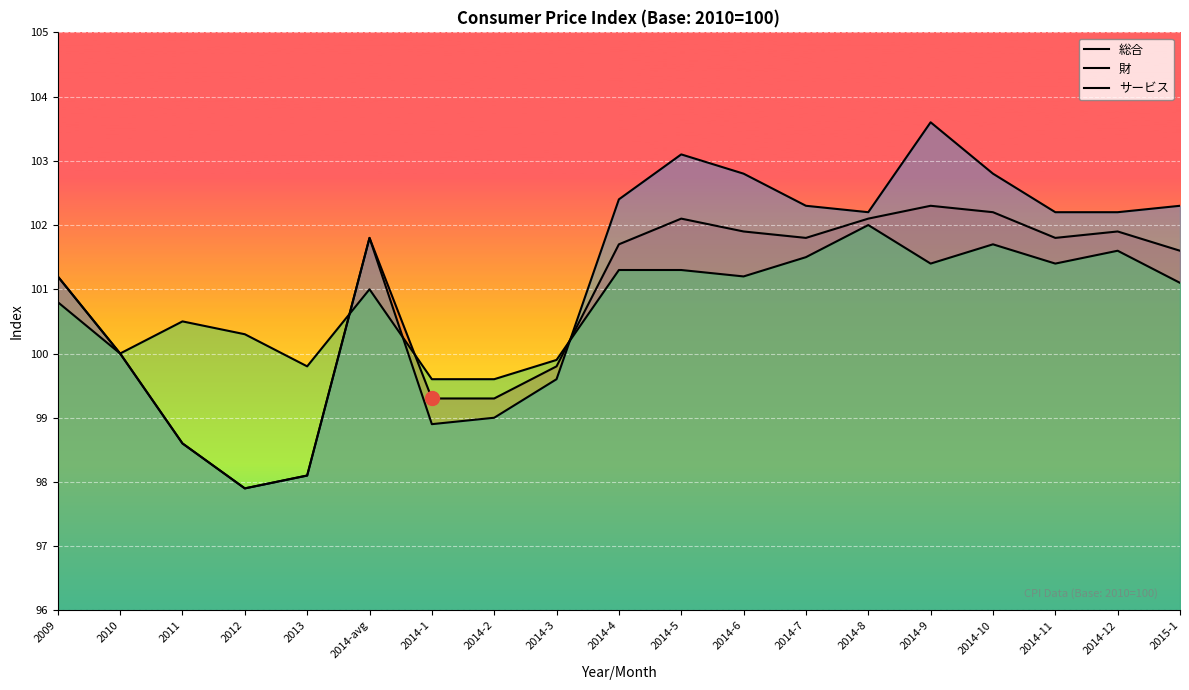

At which category does 総合 reach its first local valley?

2012